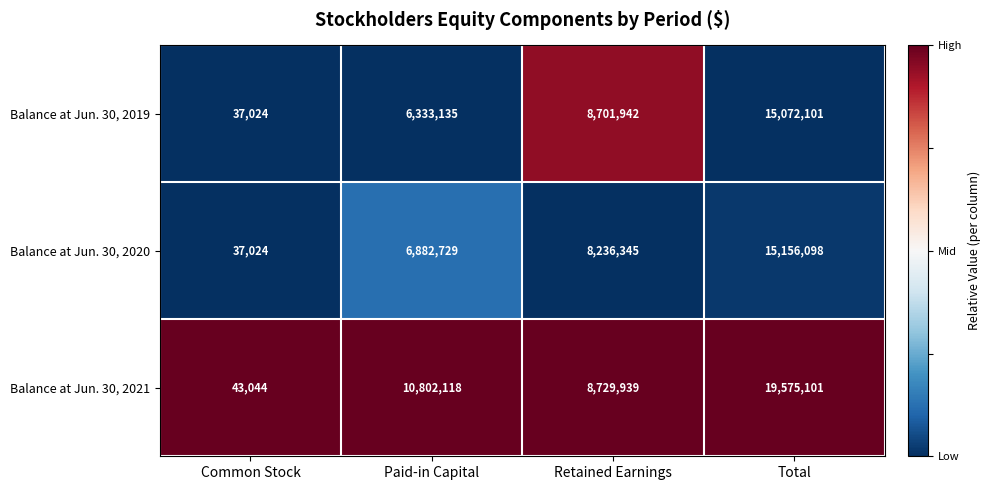

Reading right to left, extract all data points from this chart.

Balance at Jun. 30, 2019: 15072101	8701942	6333135	37024
Balance at Jun. 30, 2020: 15156098	8236345	6882729	37024
Balance at Jun. 30, 2021: 19575101	8729939	10802118	43044